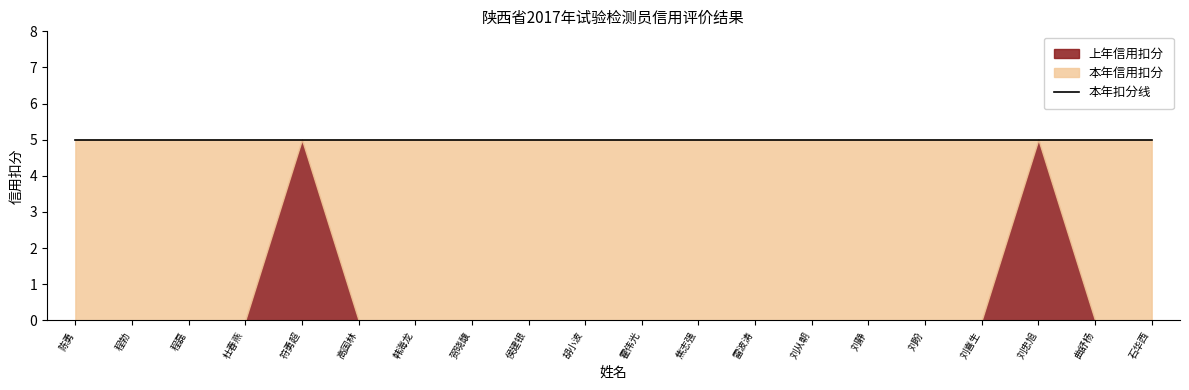

List the labels in order of 本年信用扣分 value, largest first.

陈勇, 程勃, 程磊, 杜春燕, 符勇超, 高国林, 韩海龙, 贺晓馥, 侯建银, 胡小波, 霍伟光, 焦志强, 雷波涛, 刘从朝, 刘静, 刘盼, 刘喜生, 刘忠旭, 曲舒杨, 石华西